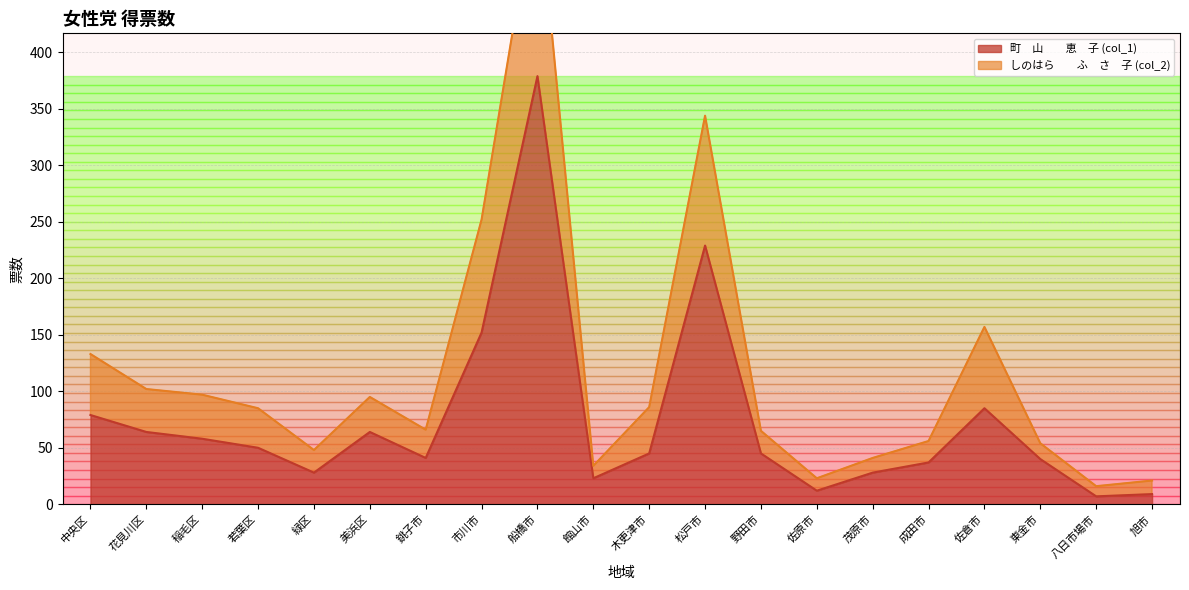

Reading left to right, transcribe all the data shown in this chart.

町　山　　恵　子 (col_1): 79	64	58	50	28	64	41	152	379	23	45	229	45	12	28	37	85	40	7	9
しのはら　　ふ　さ　子 (col_2): 133	102	97	85	48	95	66	252	551	34	86	344	65	23	41	56	157	54	16	21